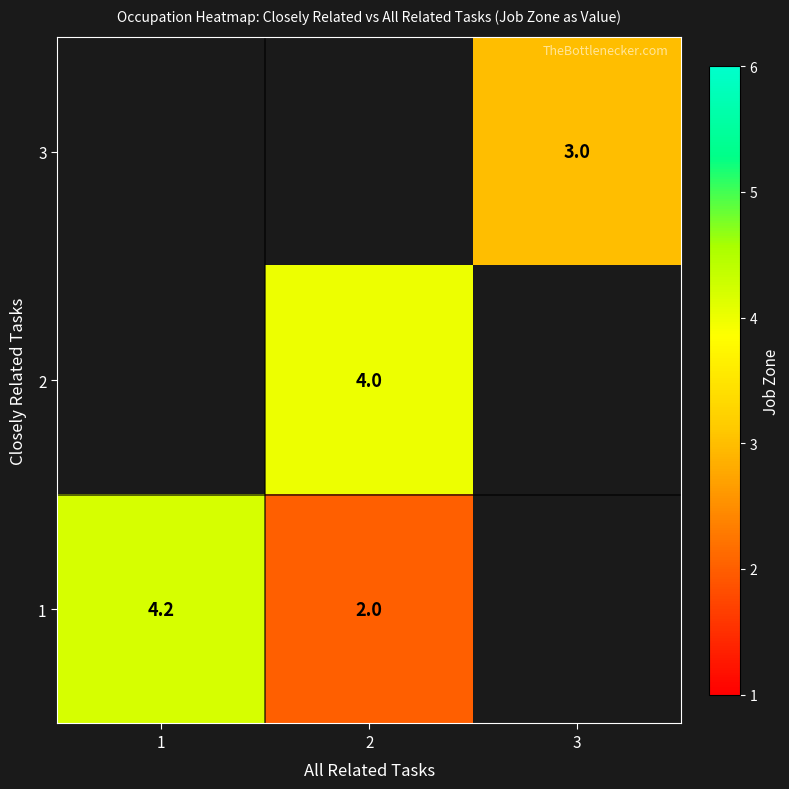

Which category has the highest value in the row_2 series?

1